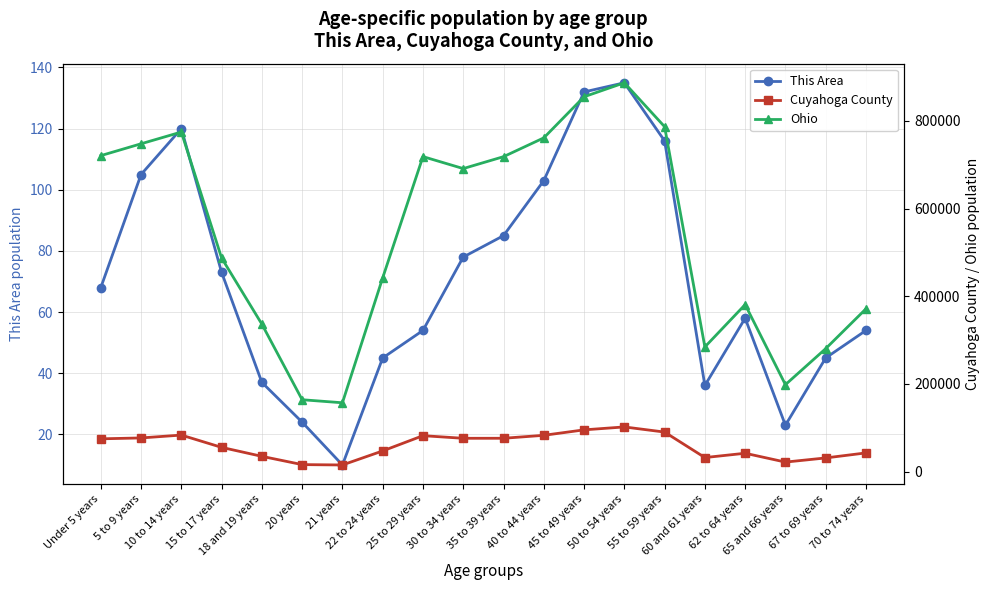

At which label is Cuyahoga County closest to 58543?

15 to 17 years